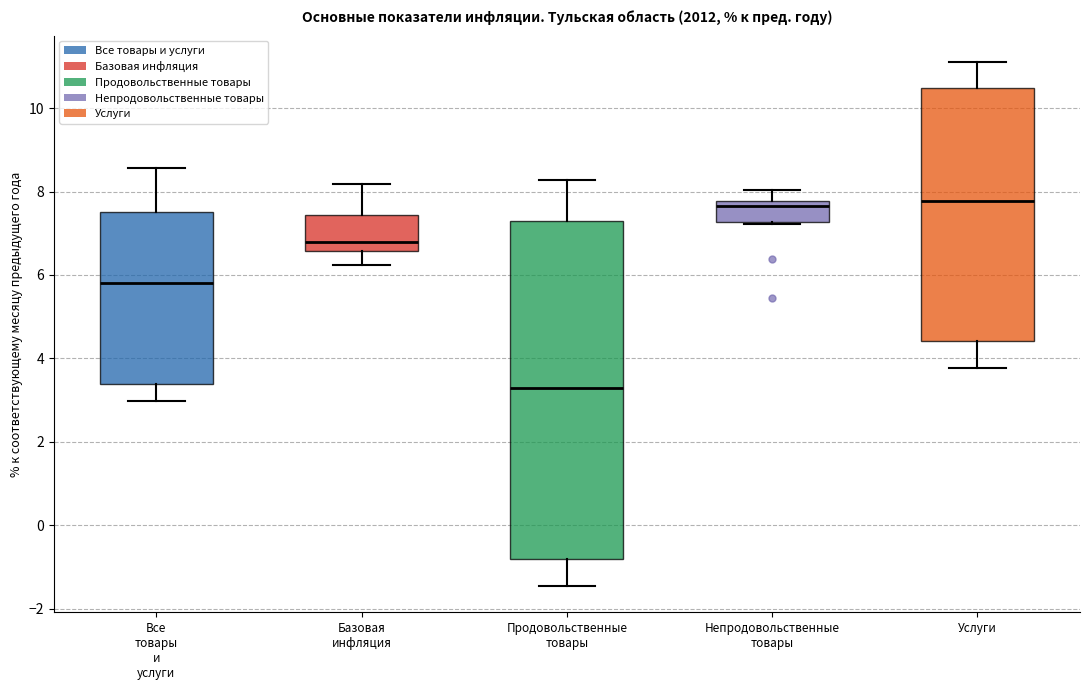

Reading left to right, read every box against the y-axis: the position of its median line, the range the box covers, and the ends of its whiskers. The values are not printed on the chart, so give them approximately, as read against the axis.

Все товары и услуги: median 5.8, box 3.4 to 7.6, whiskers 3.0 to 8.6
Базовая инфляция: median 6.8, box 6.6 to 7.4, whiskers 6.2 to 8.2
Продовольственные товары: median 3.2, box -0.8 to 7.4, whiskers -1.4 to 8.2
Непродовольственные товары: median 7.6, box 7.2 to 7.8, whiskers 7.2 to 8.0
Услуги: median 7.8, box 4.4 to 10.4, whiskers 3.8 to 11.2